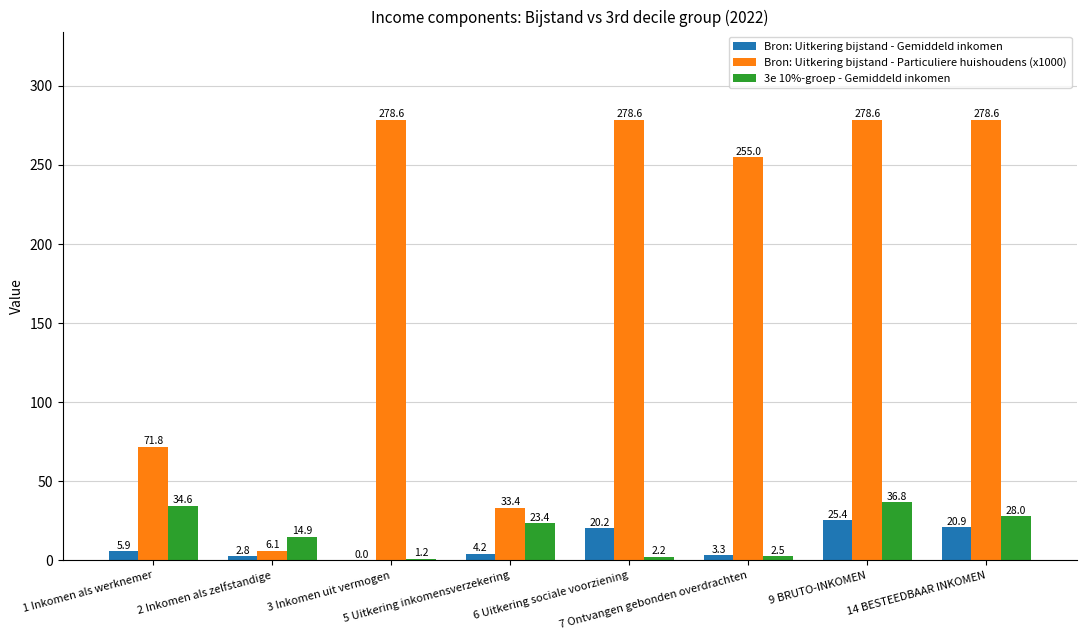

What is the difference between the 3e 10%-groep - Gemiddeld inkomen values at 5 Uitkering inkomensverzekering and 1 Inkomen als werknemer?

11.2